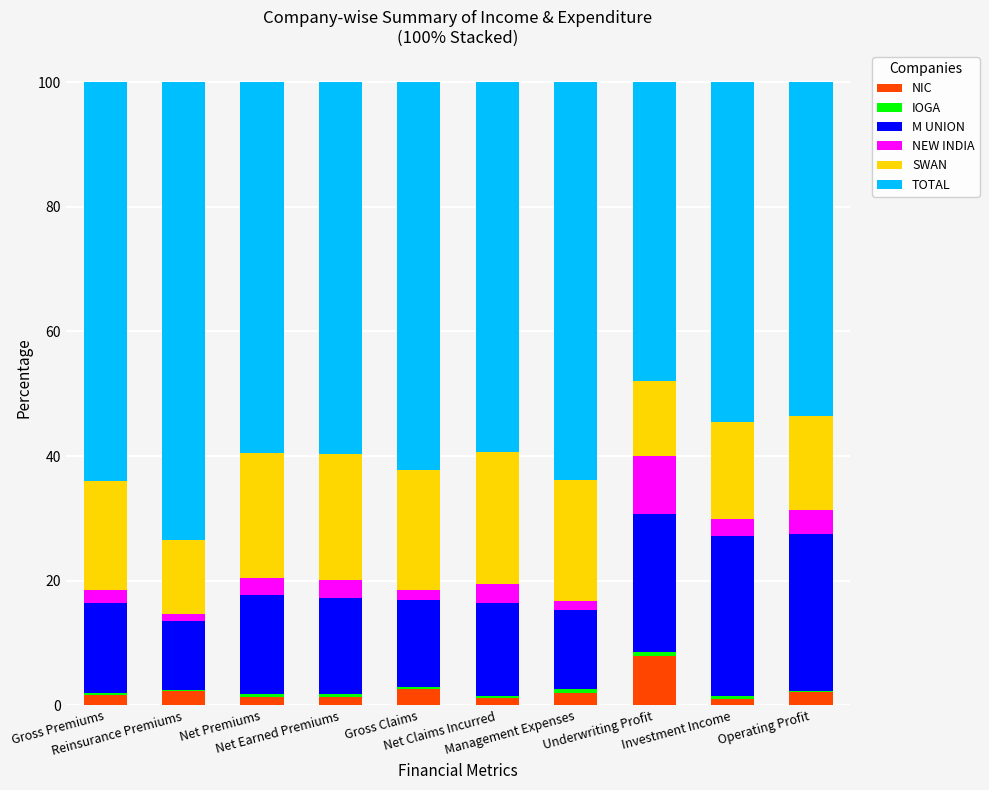

Count the number of categories in the chart.

10